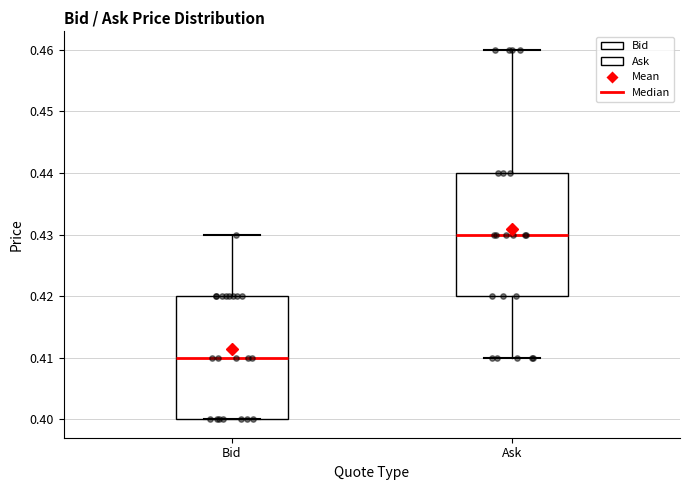

Which box has the highest median line?

Ask